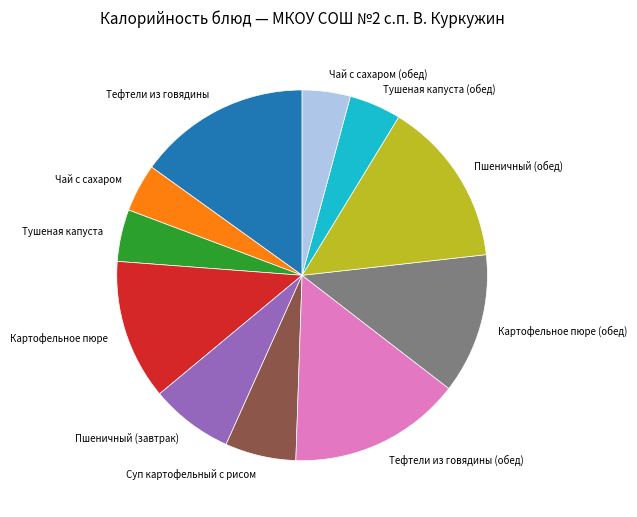

Between Тефтели из говядины (обед) and Чай с сахаром, which is larger?

Тефтели из говядины (обед)